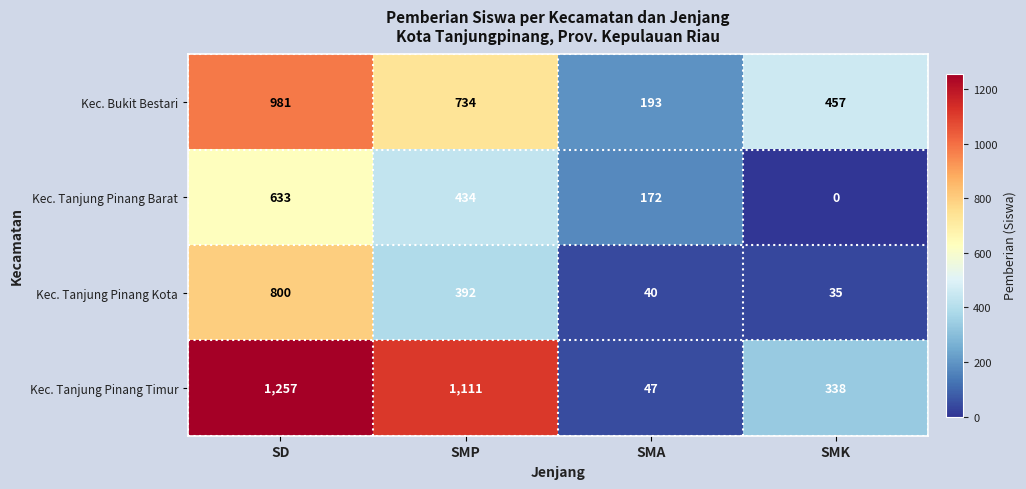

List the series in order of their peak value, highest first.

Kec. Tanjung Pinang Timur, Kec. Bukit Bestari, Kec. Tanjung Pinang Kota, Kec. Tanjung Pinang Barat